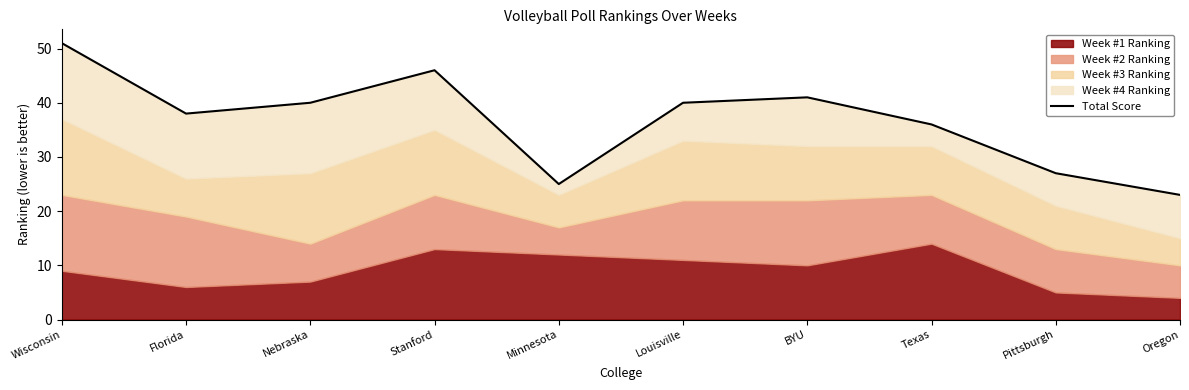

What is the label of the 2nd point from the right?

Pittsburgh